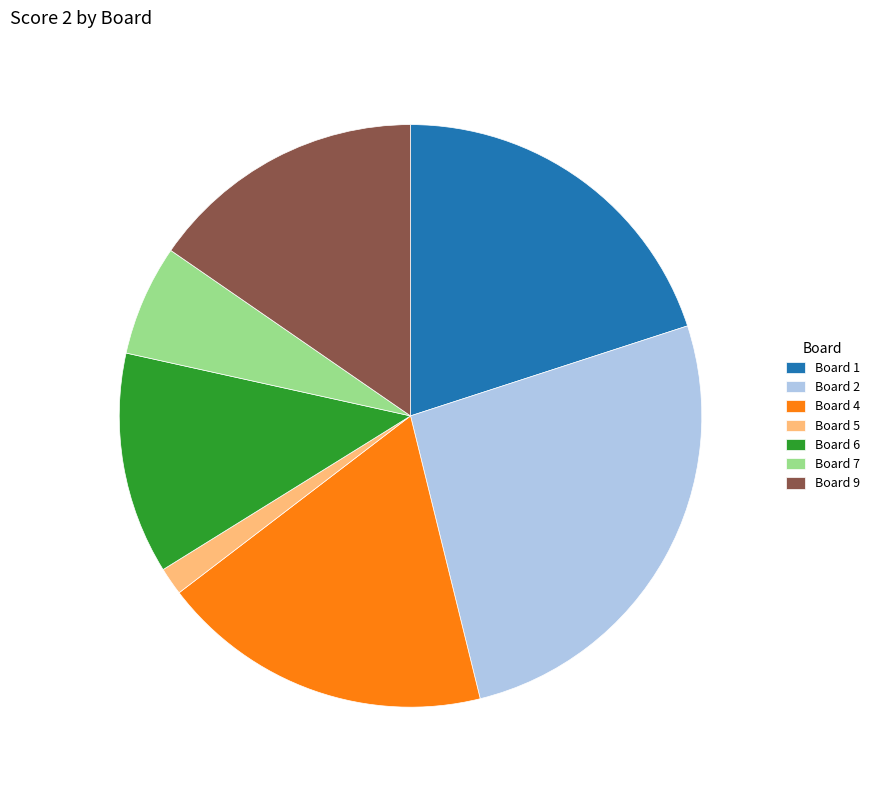

Is the sum of Board 5 and Board 2 greater than half?

No